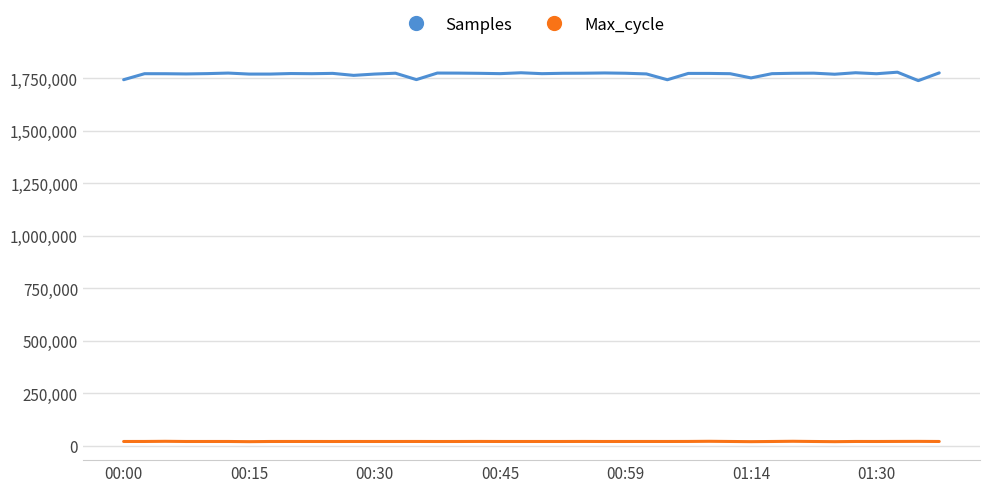

True or false: Max_cycle and Samples cross at least once.

False